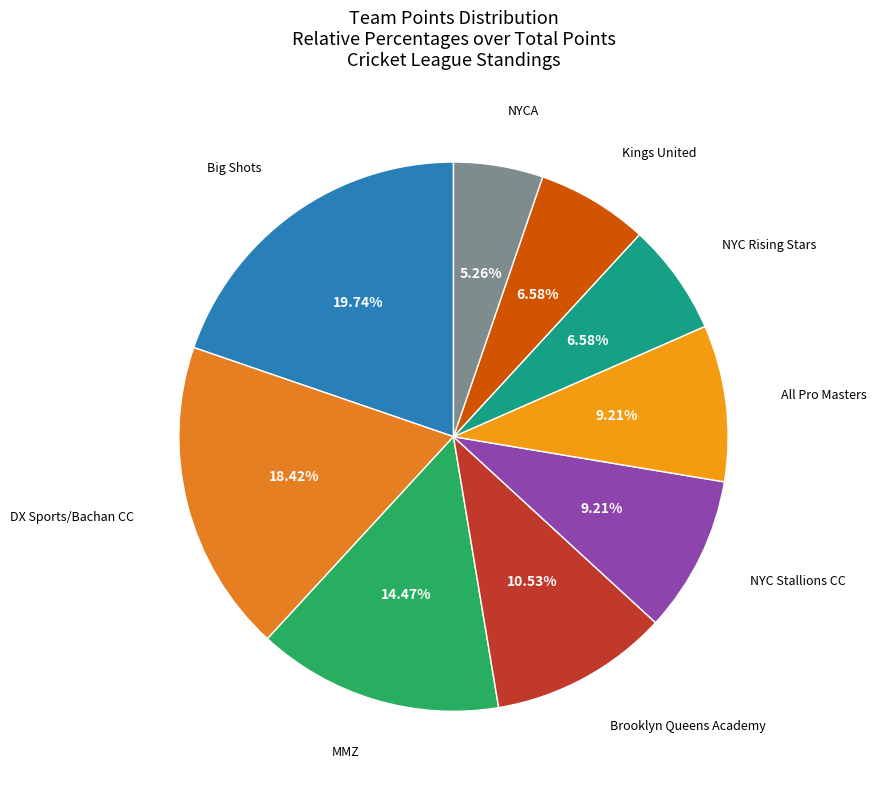

True or false: NYC Rising Stars accounts for 1% of the total.

False